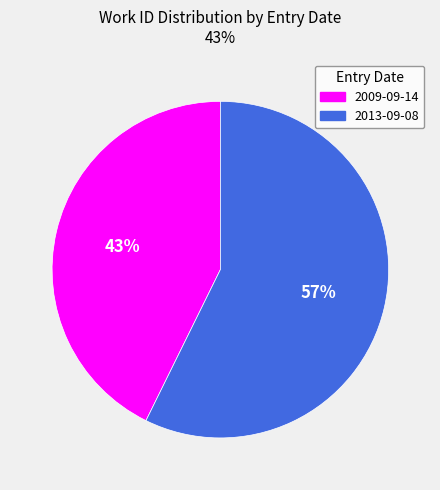

Which has a higher value, 2009-09-14 or 2013-09-08?

2013-09-08